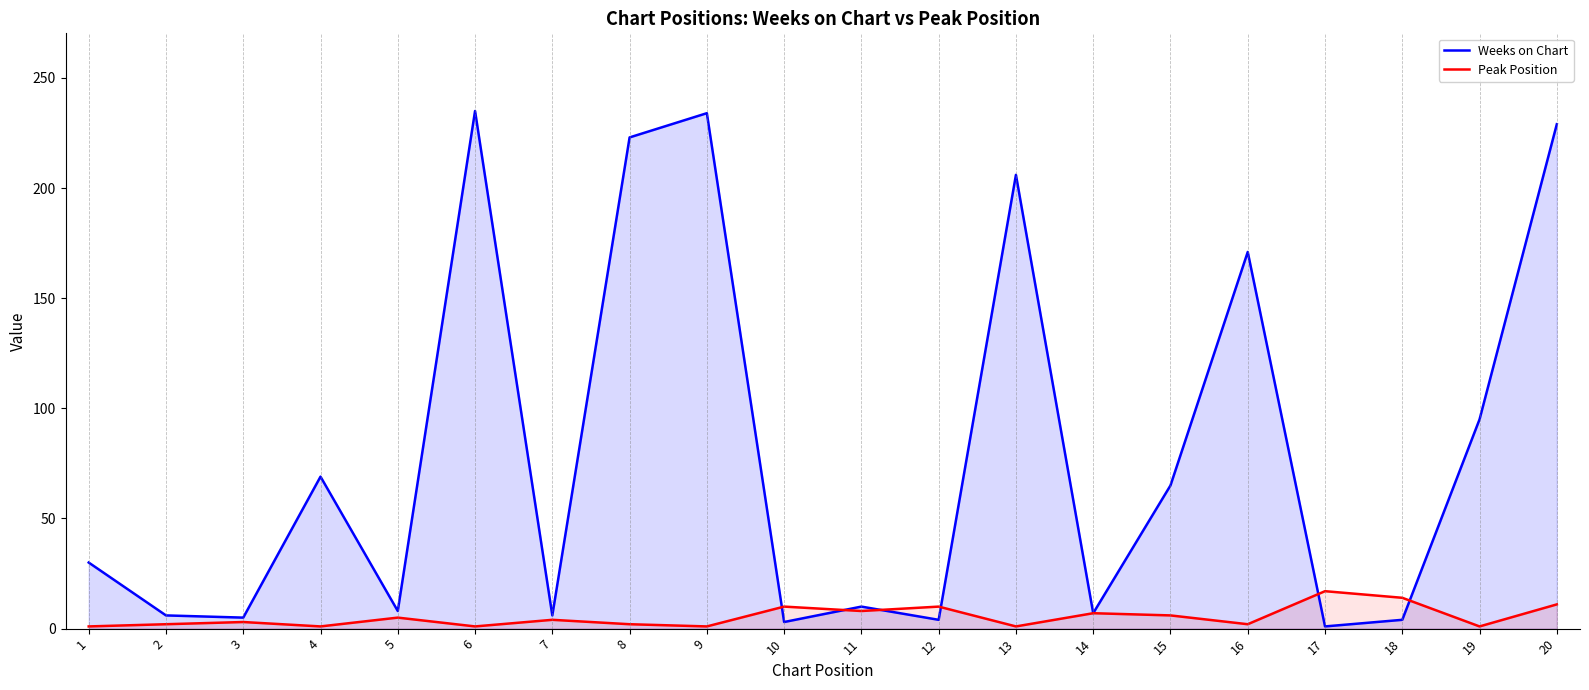

Rank the series by their maximum value, from highest to lowest.

Weeks on Chart, Peak Position